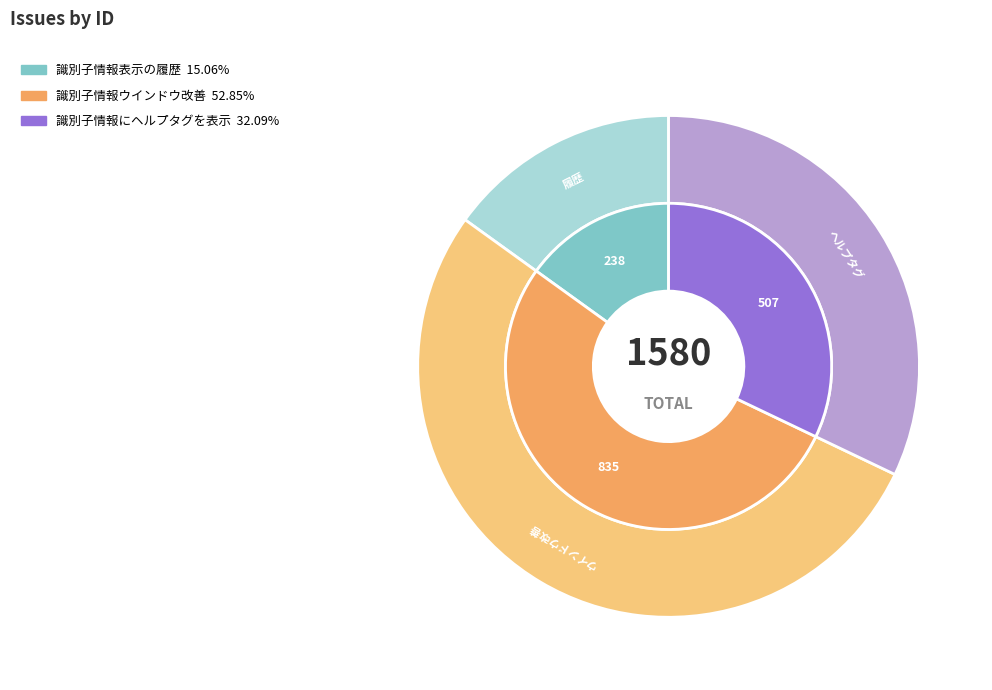

To the nearest percent, what is the difference between the 識別子情報表示の履歴 and 識別子情報にヘルプタグを表示 slice percentages?

17%